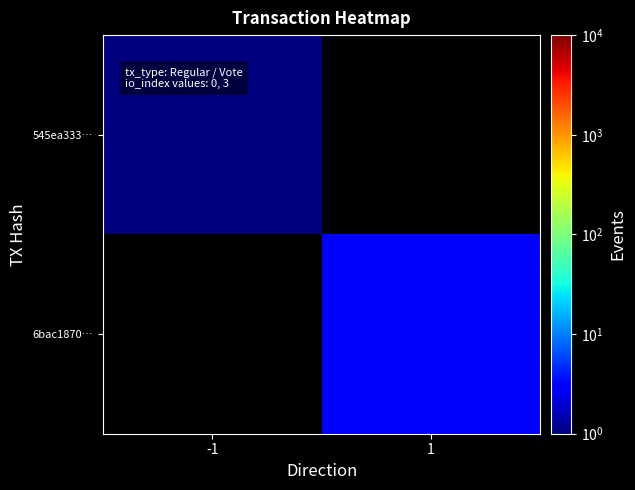

At which label is 545ea333… closest to 1?

-1